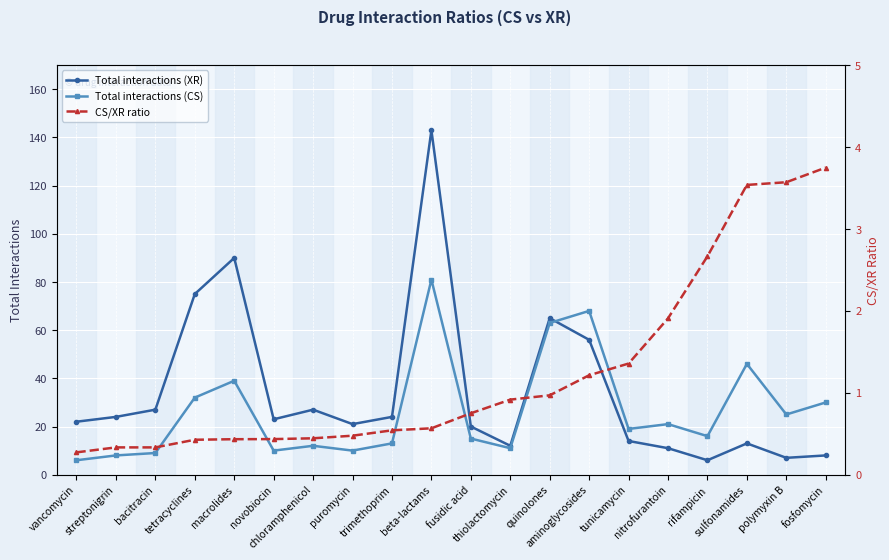

The Total interactions (CS) series shows 65.6 at macrolides. True or false?

False